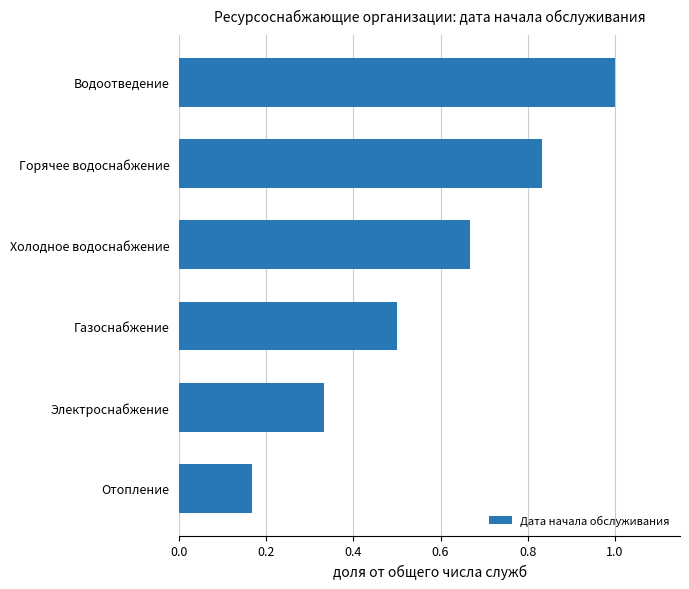

The value at Горячее водоснабжение is 1.1. True or false?

False